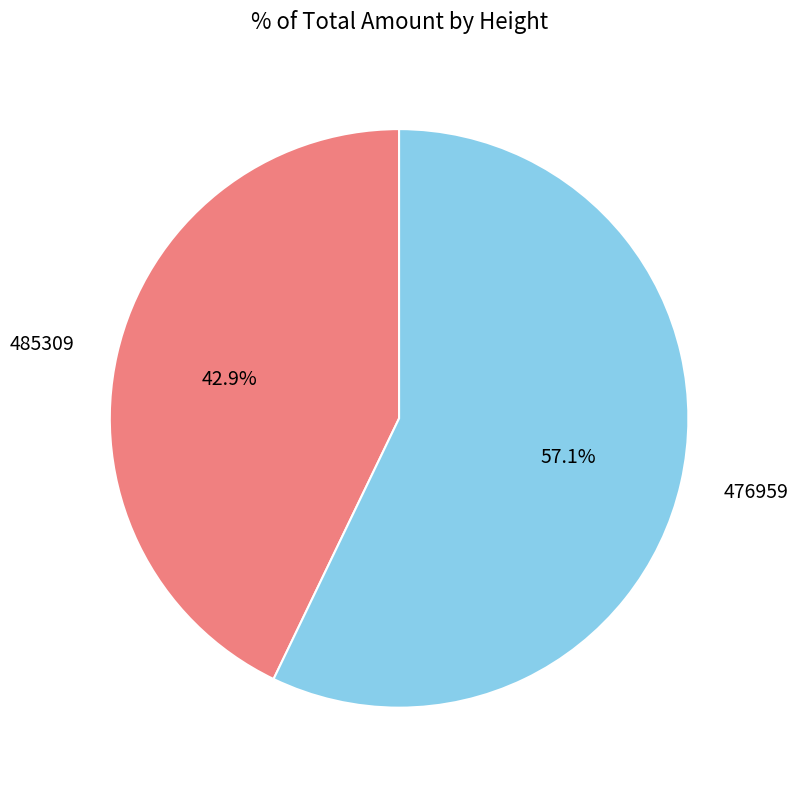

Is there any slice that represents more than half of the pie?

Yes